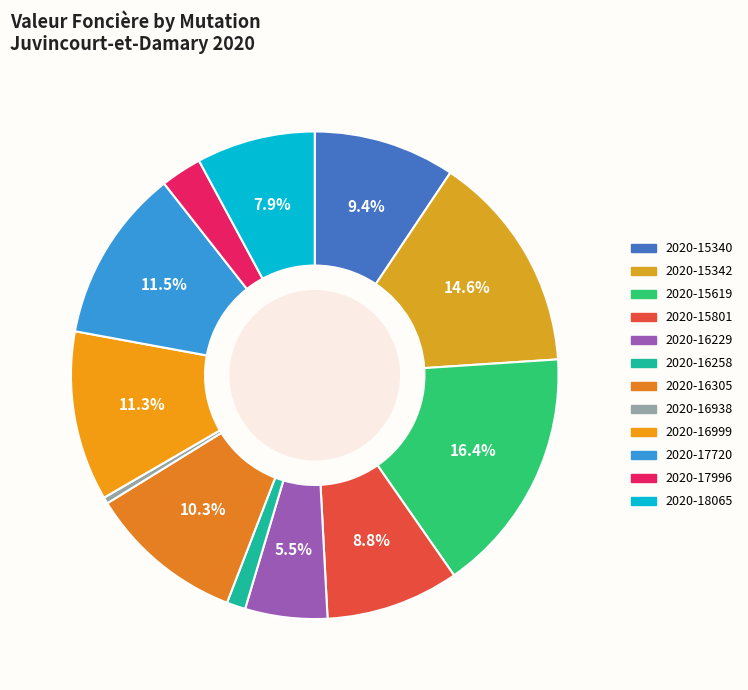

To the nearest percent, what portion does 2020-17996 represent?

3%